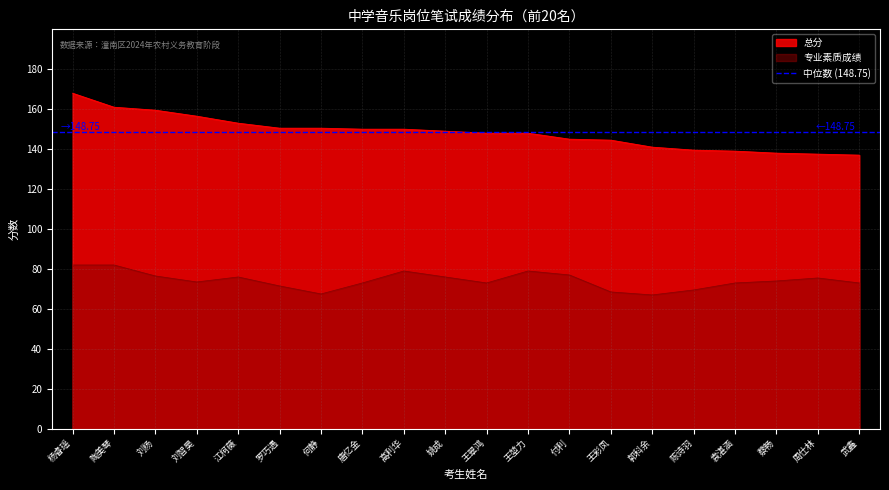

What is the difference between the highest and lowest values at 周仕林?

62.0